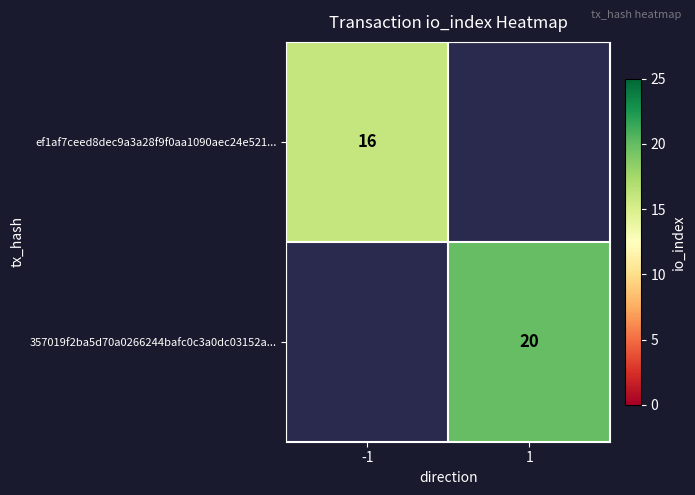

How many series are shown in this chart?

2